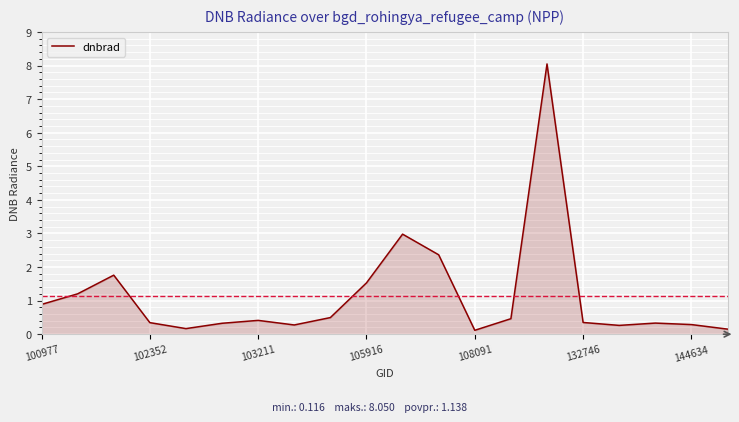

What is the maximum value shown in the chart?

8.1